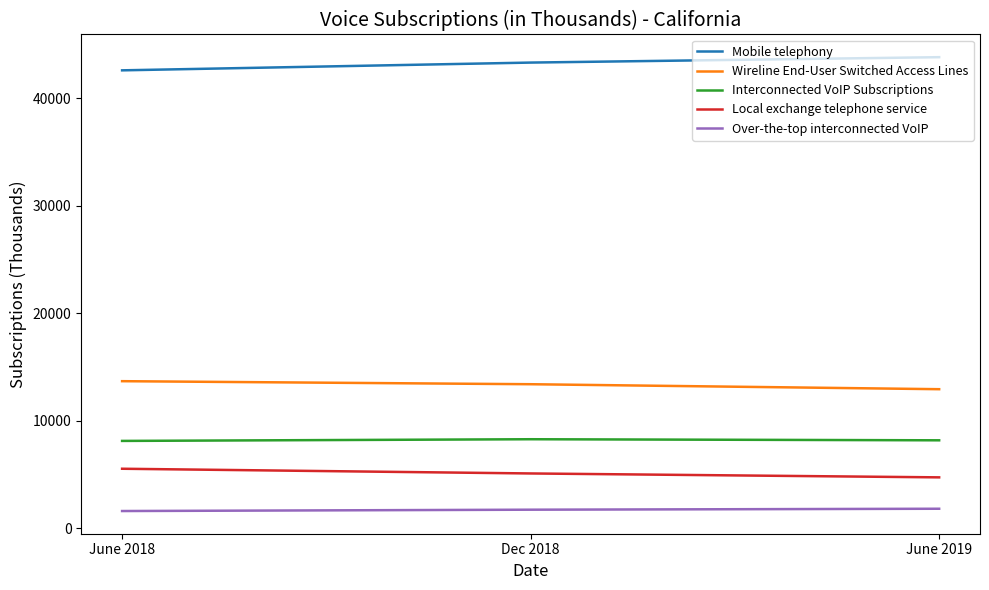

At June 2019, list the series in order from largest to smallest.

Mobile telephony, Wireline End-User Switched Access Lines, Interconnected VoIP Subscriptions, Local exchange telephone service, Over-the-top interconnected VoIP